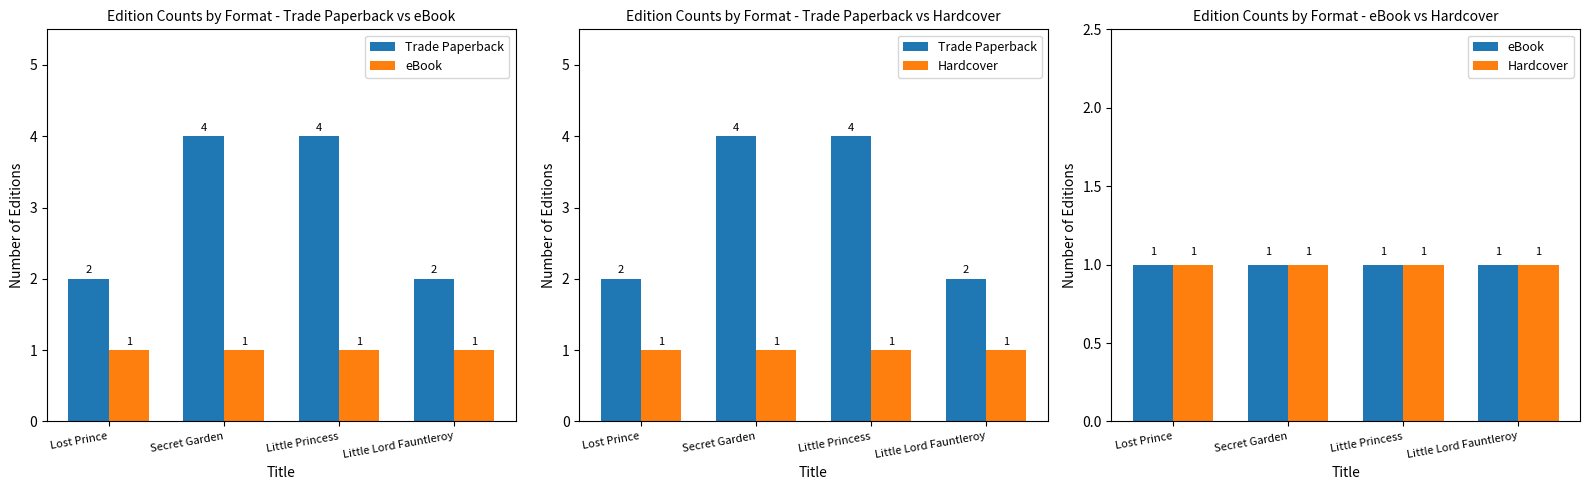

At which category is the sum across all series the highest?

Secret Garden